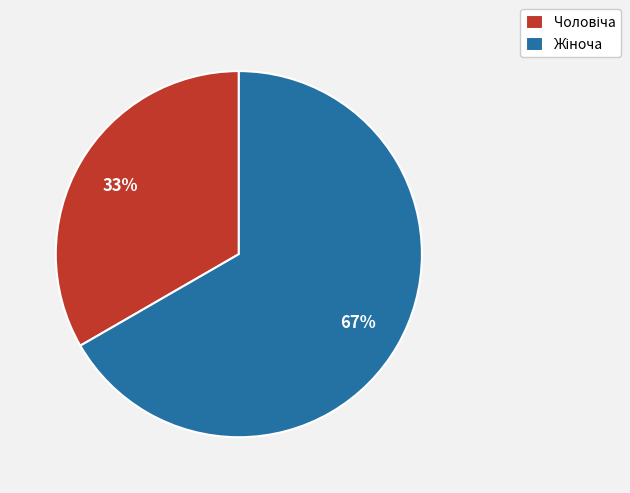

Does any single category account for the majority?

Yes